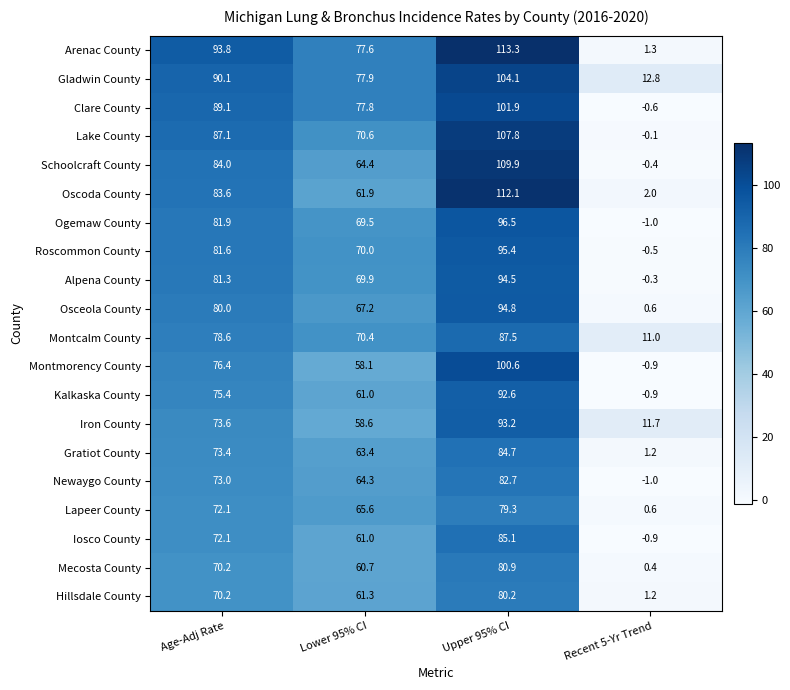

What is the difference between the Gratiot County values at Upper 95% CI and Recent 5-Yr Trend?

83.5